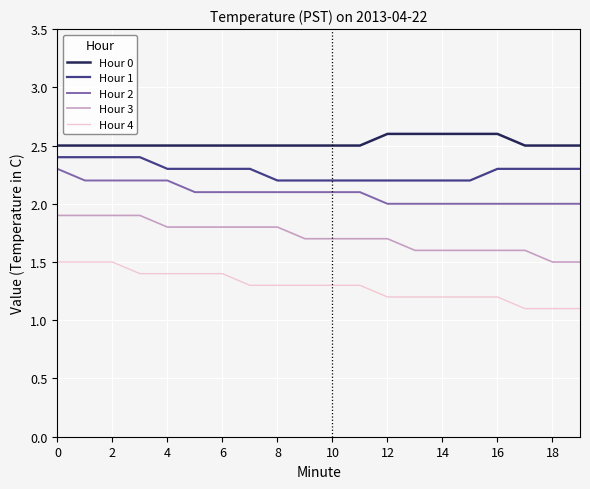

Is this an area chart (filled region under the line)?

No